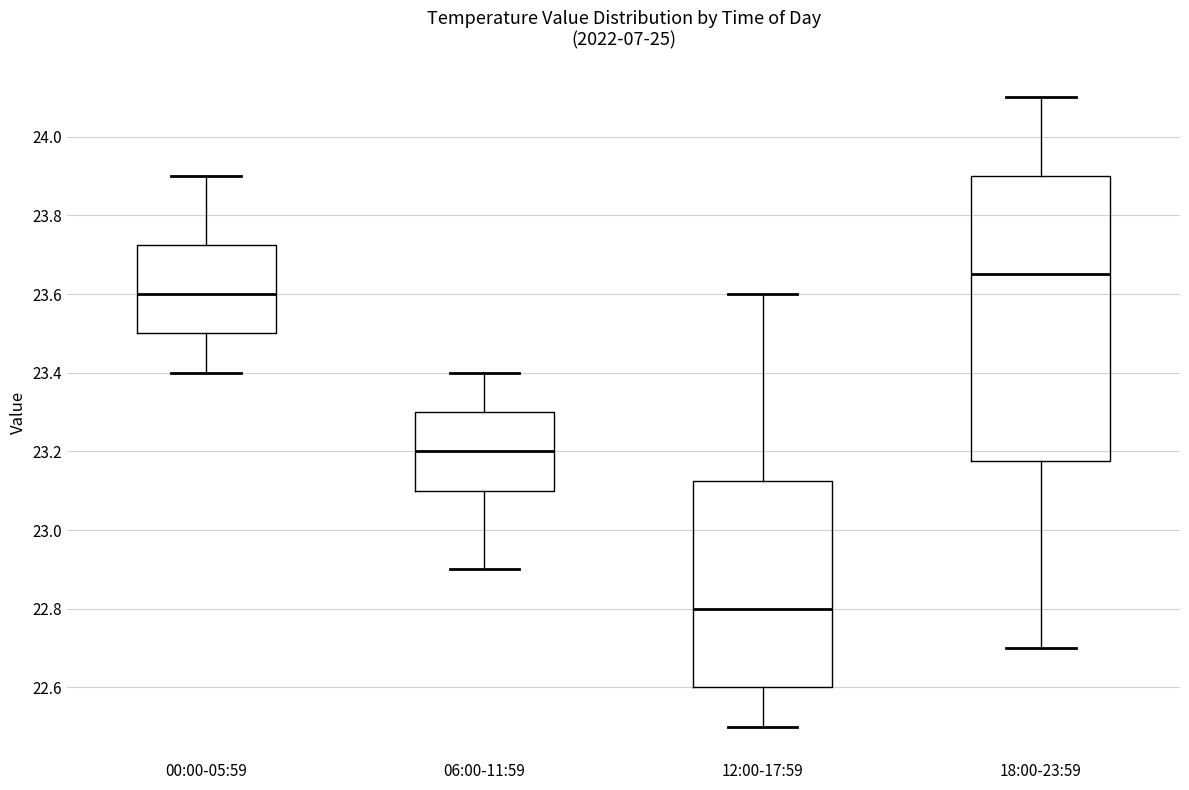

Reading left to right, read every box against the y-axis: the position of its median line, the range the box covers, and the ends of its whiskers. The values are not printed on the chart, so give them approximately, as read against the axis.

00:00-05:59: median 23.60, box 23.50 to 23.72, whiskers 23.40 to 23.90
06:00-11:59: median 23.20, box 23.10 to 23.30, whiskers 22.90 to 23.40
12:00-17:59: median 22.80, box 22.60 to 23.12, whiskers 22.50 to 23.60
18:00-23:59: median 23.66, box 23.18 to 23.90, whiskers 22.70 to 24.10